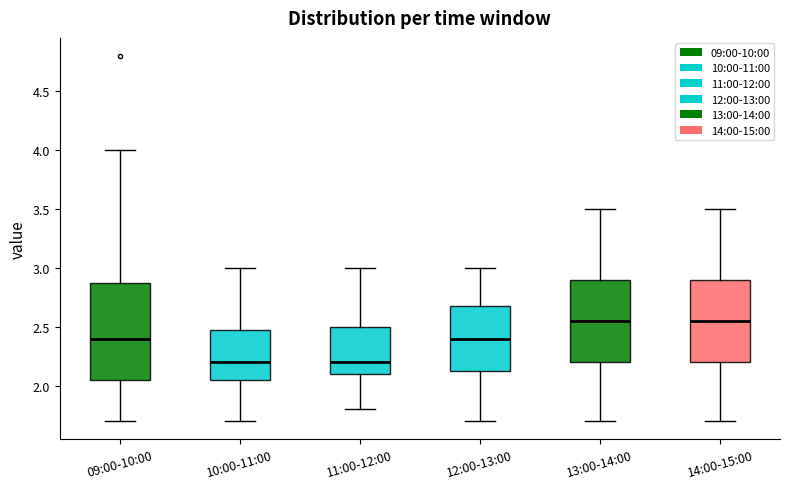

Reading left to right, read every box against the y-axis: the position of its median line, the range the box covers, and the ends of its whiskers. The values are not printed on the chart, so give them approximately, as read against the axis.

09:00-10:00: median 2.40, box 2.05 to 2.90, whiskers 1.70 to 4.00
10:00-11:00: median 2.20, box 2.05 to 2.50, whiskers 1.70 to 3.00
11:00-12:00: median 2.20, box 2.10 to 2.50, whiskers 1.80 to 3.00
12:00-13:00: median 2.40, box 2.15 to 2.70, whiskers 1.70 to 3.00
13:00-14:00: median 2.55, box 2.20 to 2.90, whiskers 1.70 to 3.50
14:00-15:00: median 2.55, box 2.20 to 2.90, whiskers 1.70 to 3.50